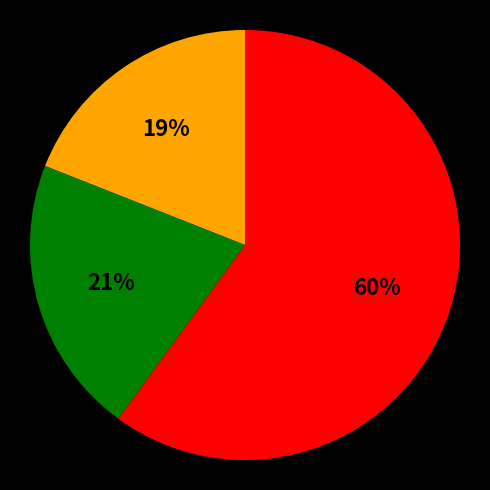

To the nearest percent, what is the average slice percentage?

33%